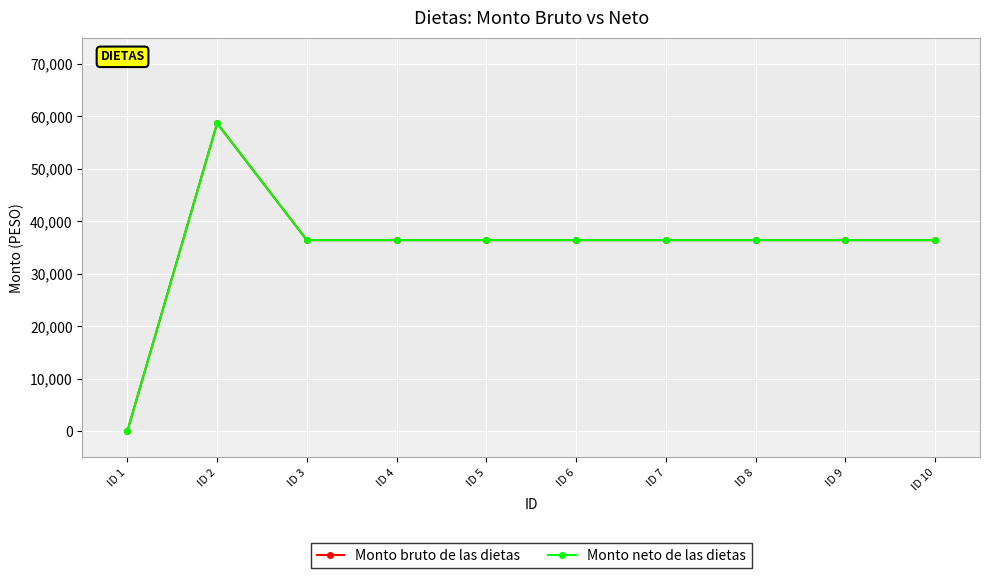

What is the sum of all Monto bruto de las dietas values?

350048.1